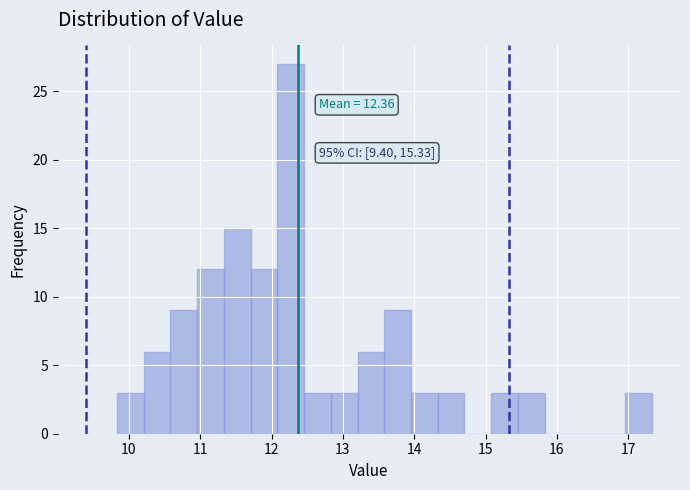

Around what value on the x-axis is the tallest bar? Give the approximate position of its centre, as read against the axis.

12.3